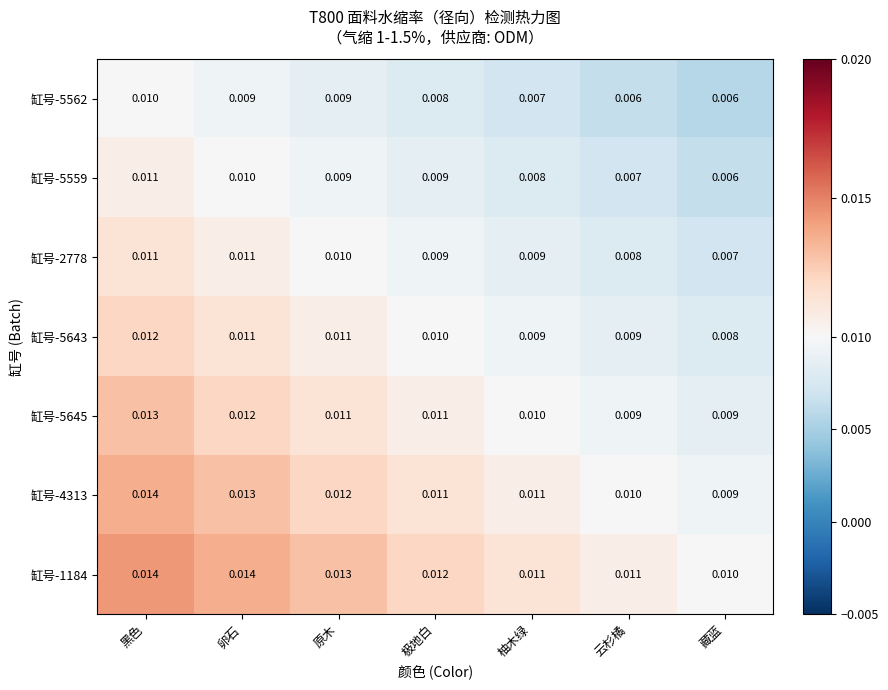

Where is 缸号-1184 nearest to the value 0?

藏蓝